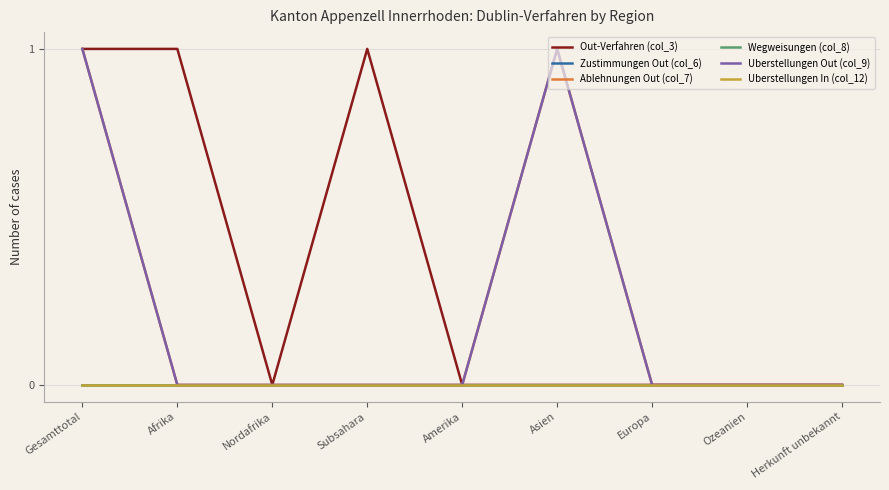

Does the chart have visible grid lines?

Yes